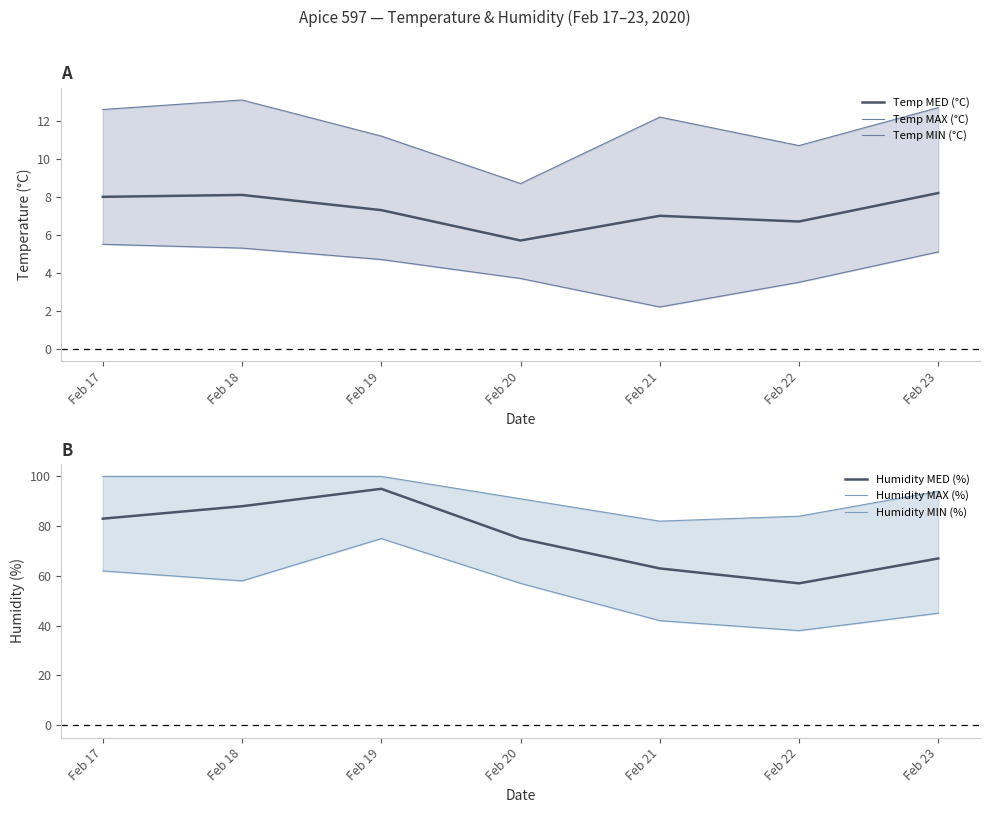

What is the minimum value for Temp MAX (°C)?

8.7